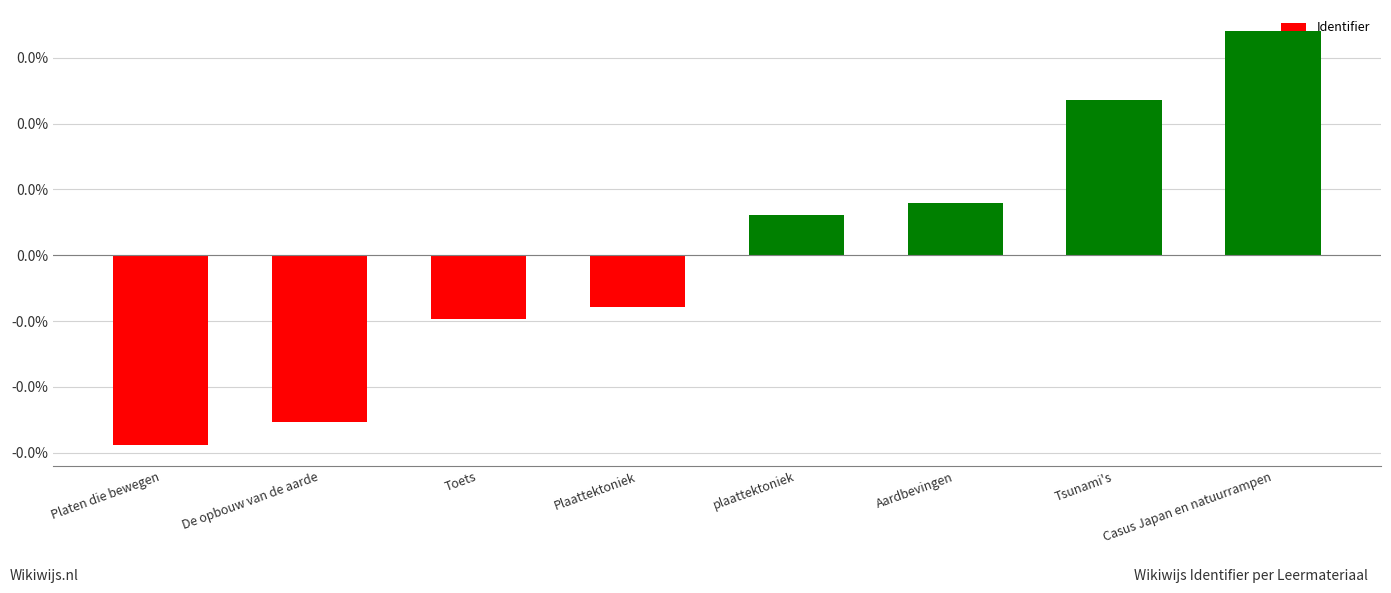

List the labels in order of value, largest first.

Casus Japan en natuurrampen, Tsunami's, Aardbevingen, plaattektoniek, Plaattektoniek, Toets, De opbouw van de aarde, Platen die bewegen